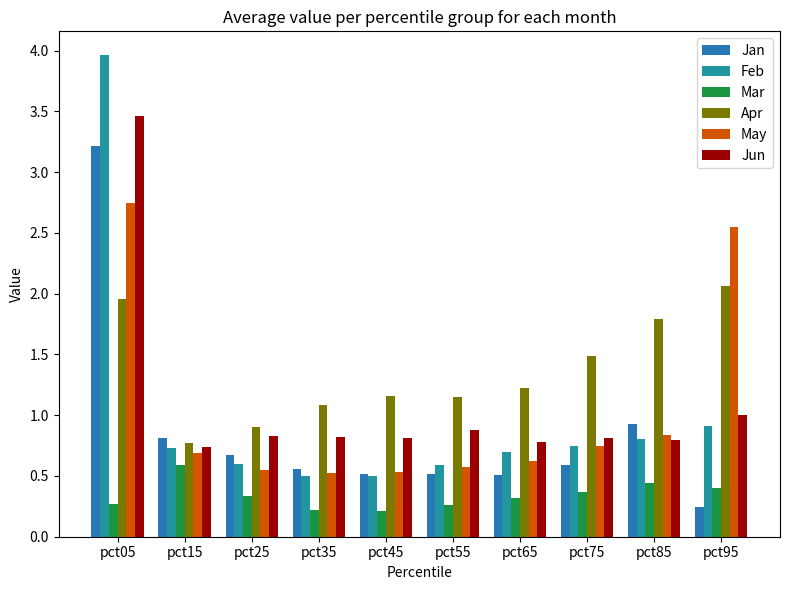

True or false: May has a value of 3.7 at pct95.

False